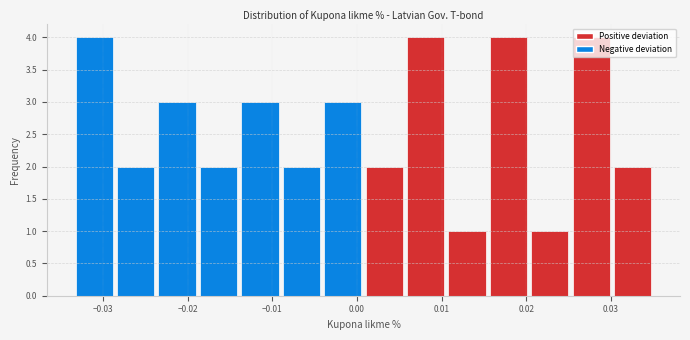

What is the height of the bar covering 0.030 to 0.035 on the x-axis? Neither the bar edges nor the heights are printed on the chart, so give them approximately, as read against the axes.

2